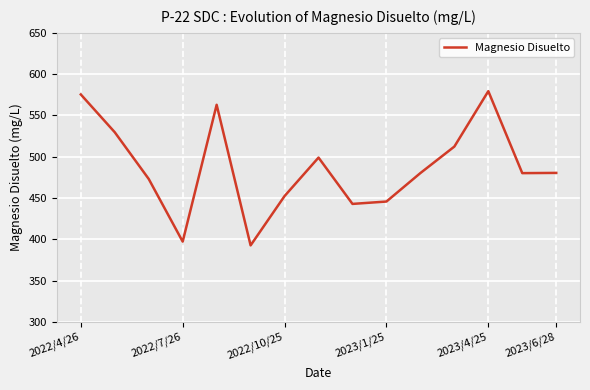

True or false: the data has more than 2 interior local peaks.

True